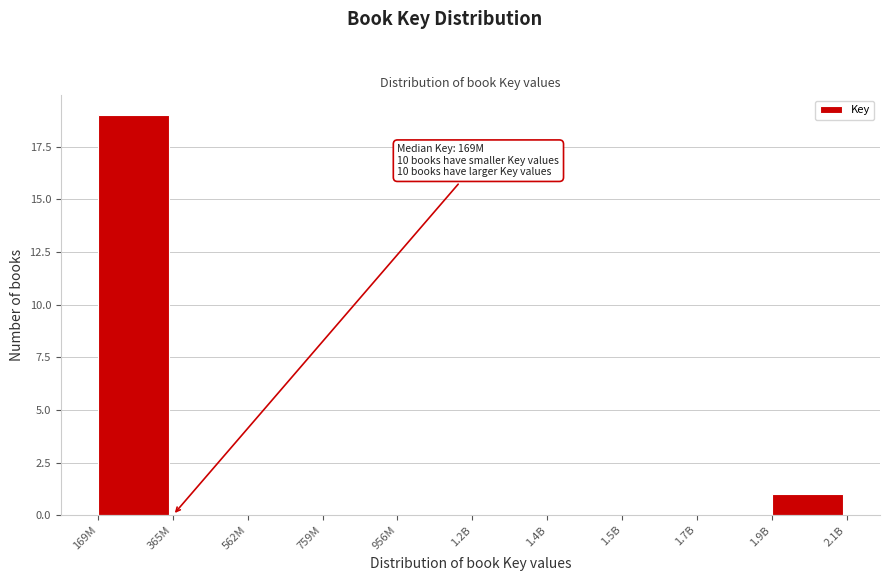

Reading left to right, list all the values displayed in this chart.

169M=19	365M=0	562M=0	759M=0	956M=0	1.2B=0	1.4B=0	1.5B=0	1.7B=0	1.9B=1